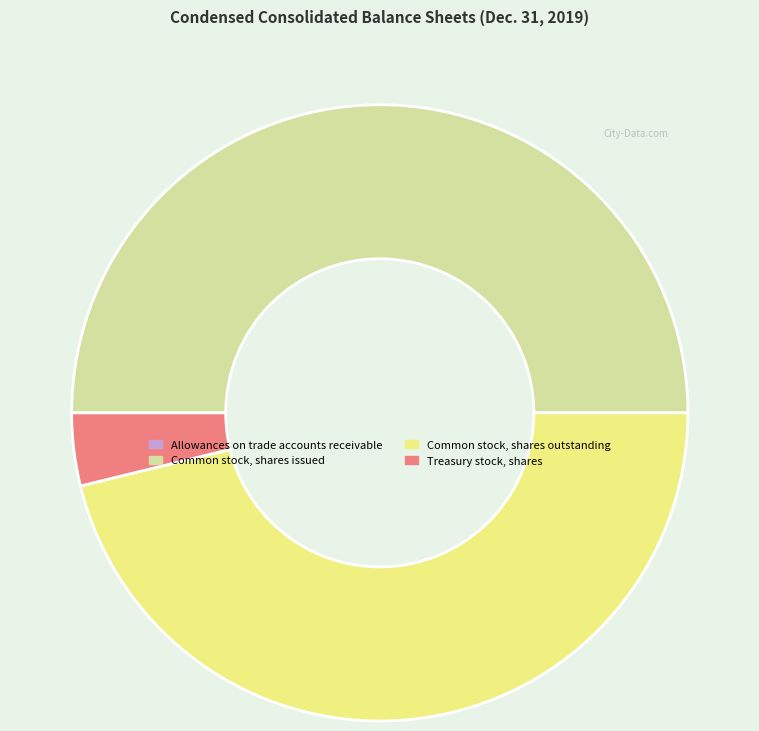

Which slice is the largest?

Common stock, shares issued